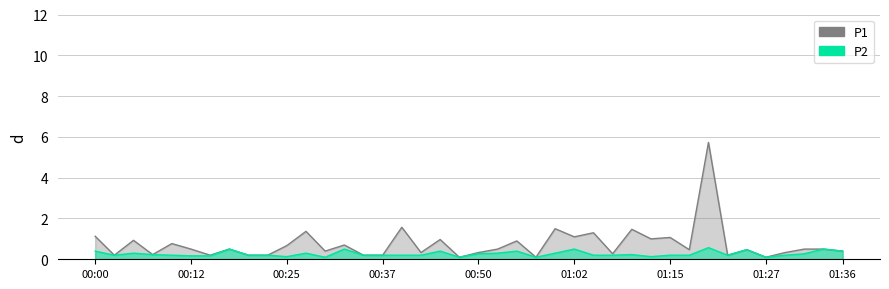

True or false: P1 and P2 cross at least once.

False